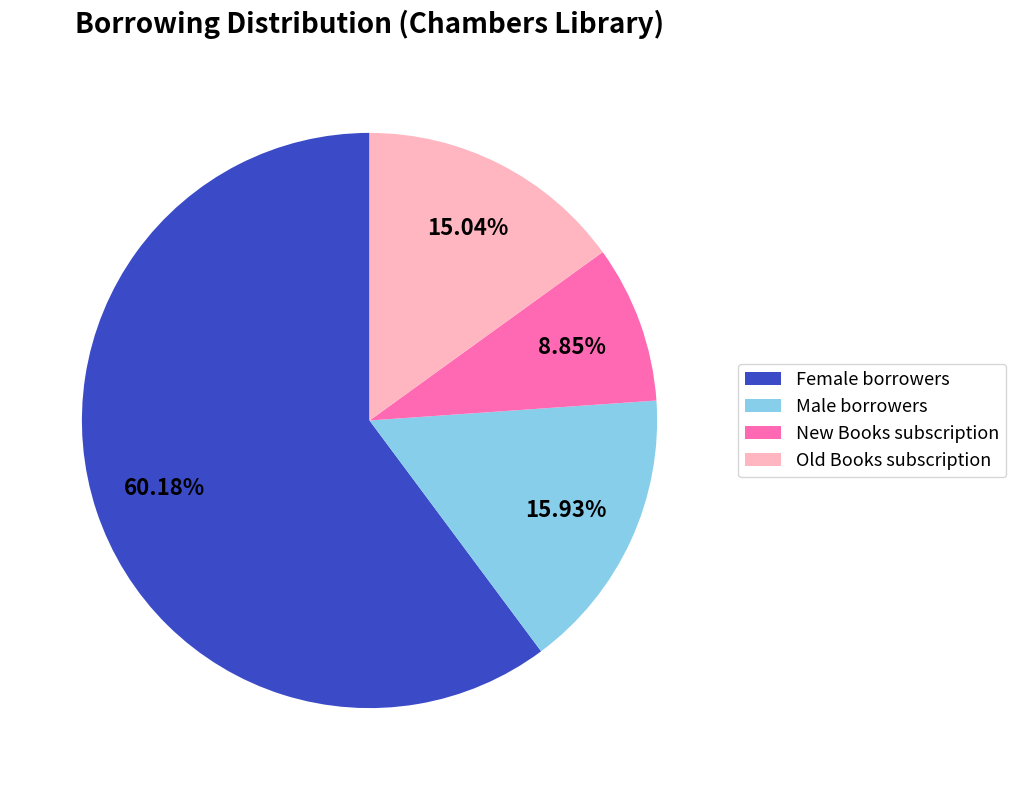

Which category accounts for the majority?

Female borrowers